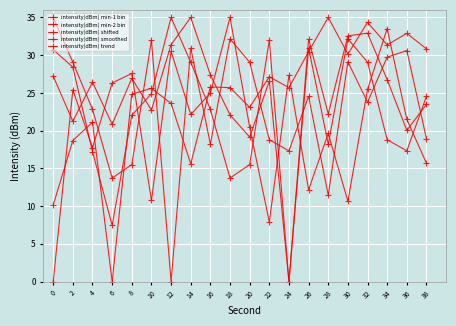

At which category is the sum across all series the highest?

32